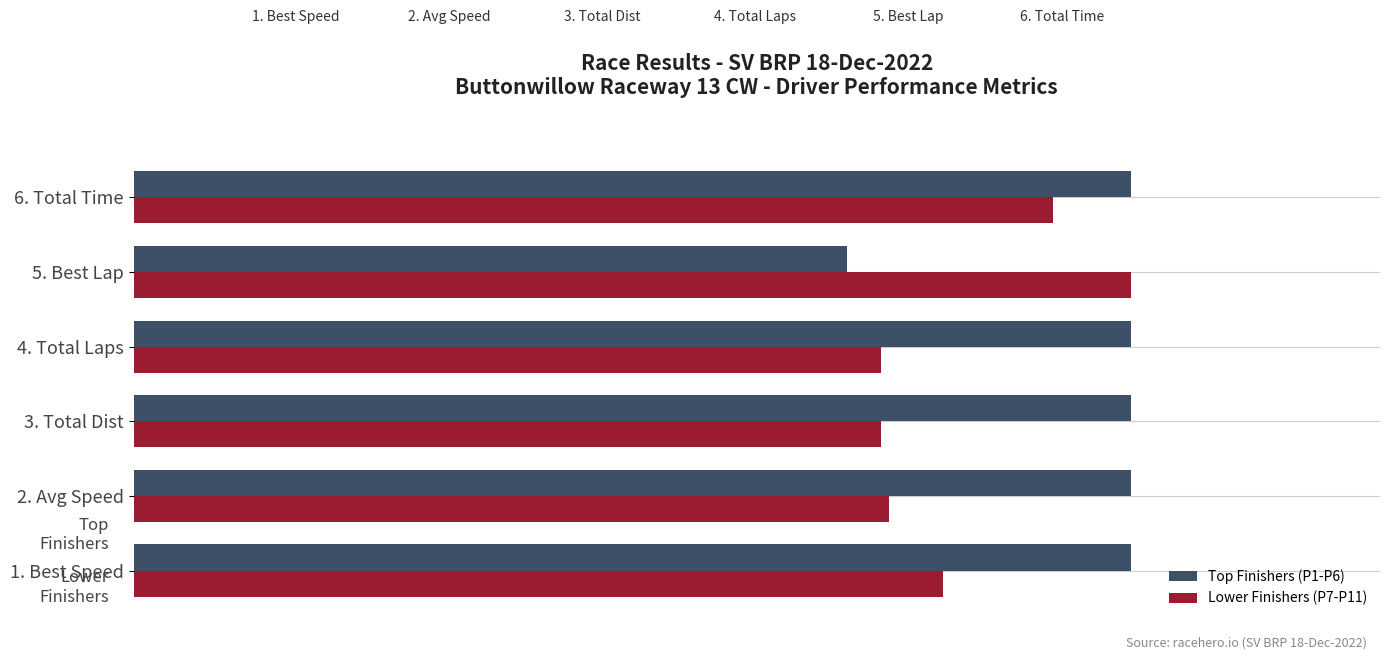

What are all the series names shown in the legend?

Top Finishers (P1-P6), Lower Finishers (P7-P11)